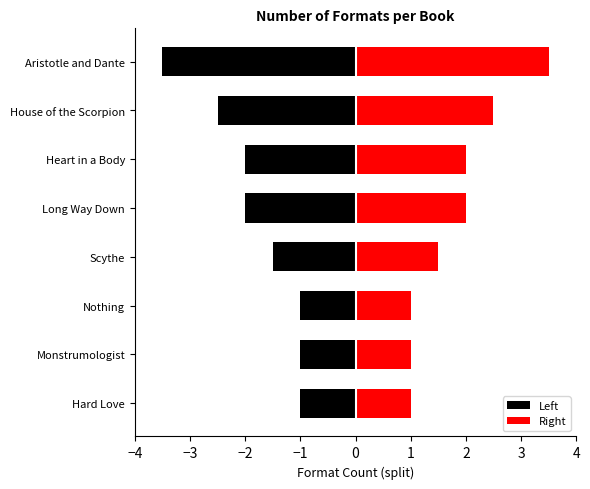

How many data points in Left are less than -1?

5